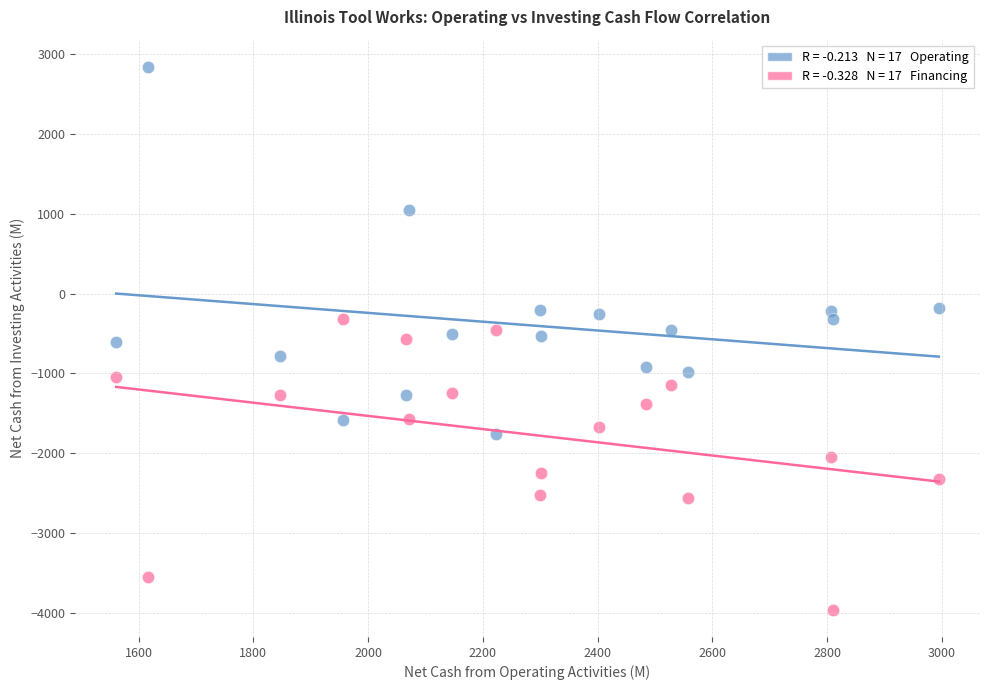

Across all data points, what is the range of Y values (max minus min)?

6806